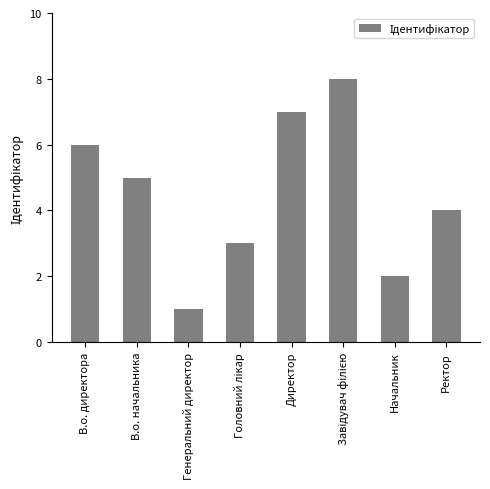

The value at Ректор is 4. True or false?

True